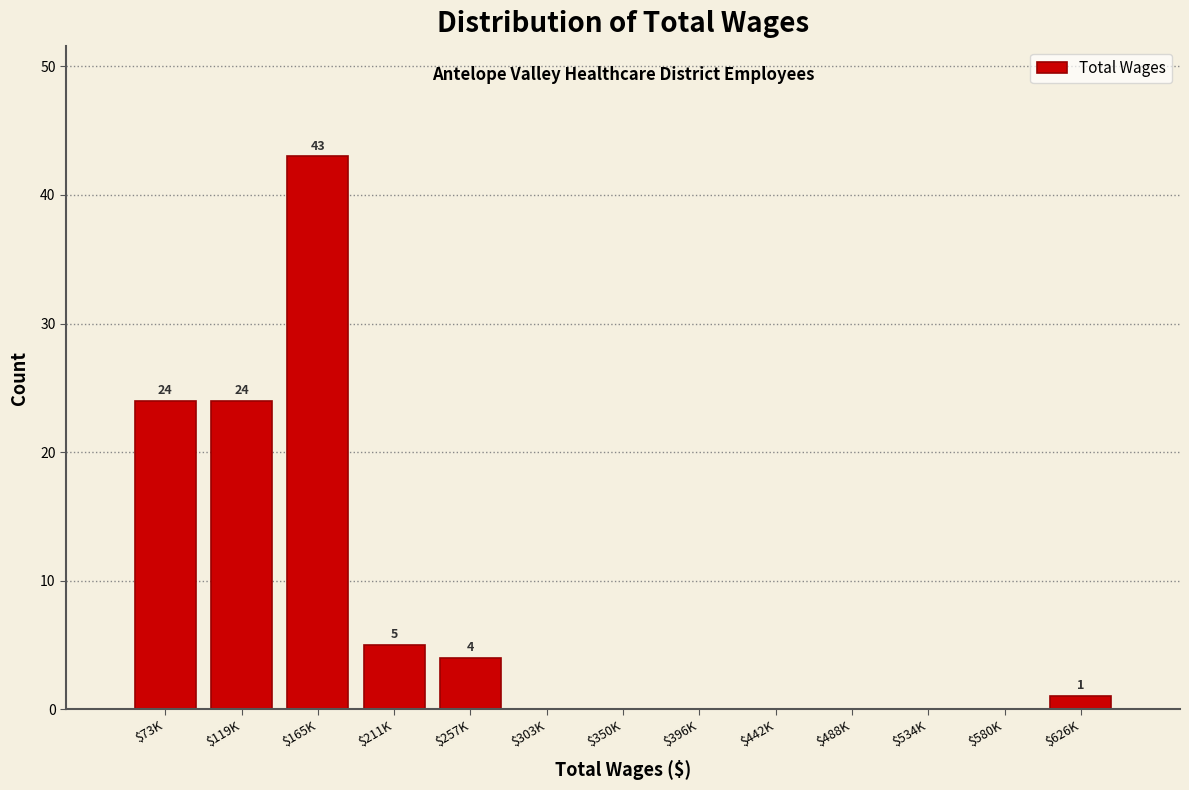

At which category does the chart reach its peak across all series?

$165K